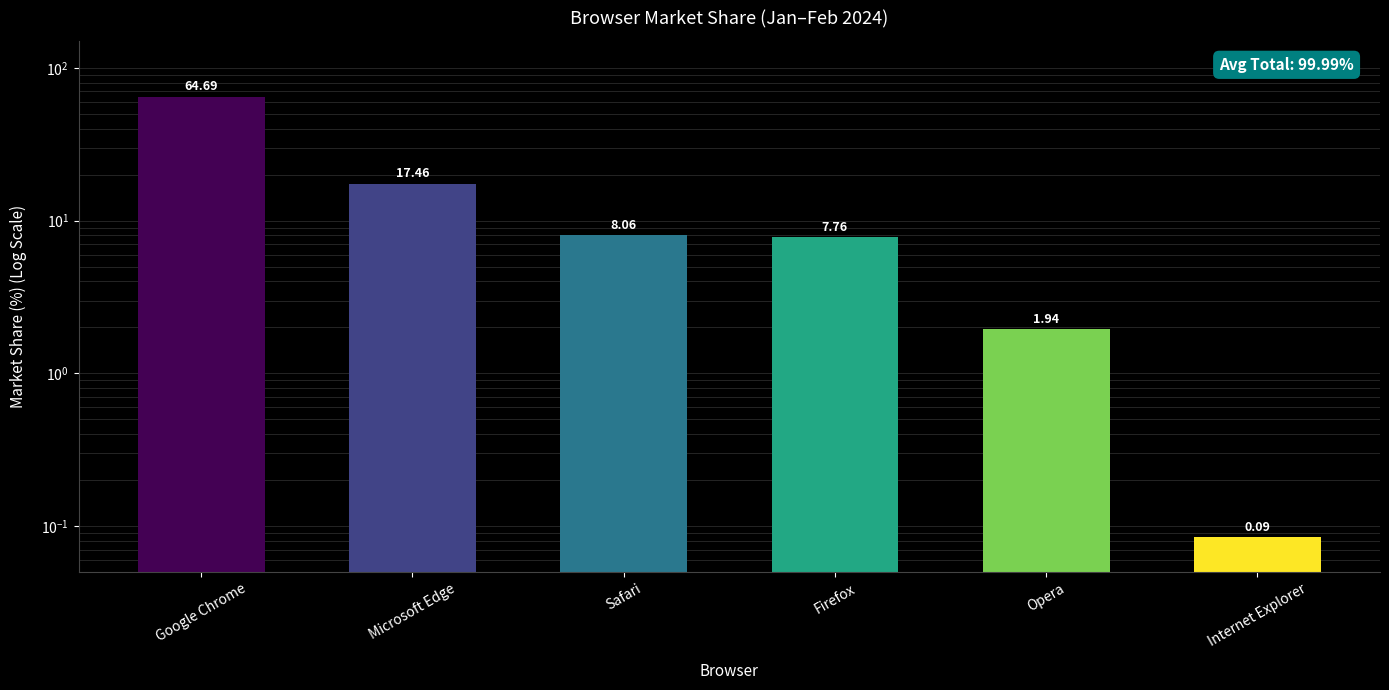

What position from the left is Internet Explorer?

6